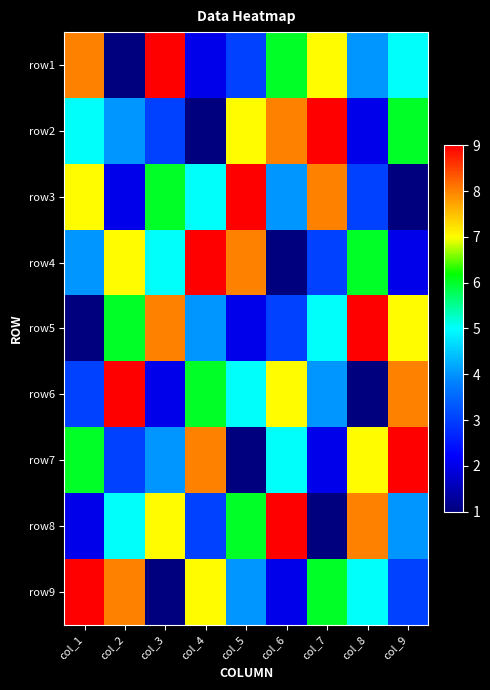

What is the total value across all series at col_1?

45